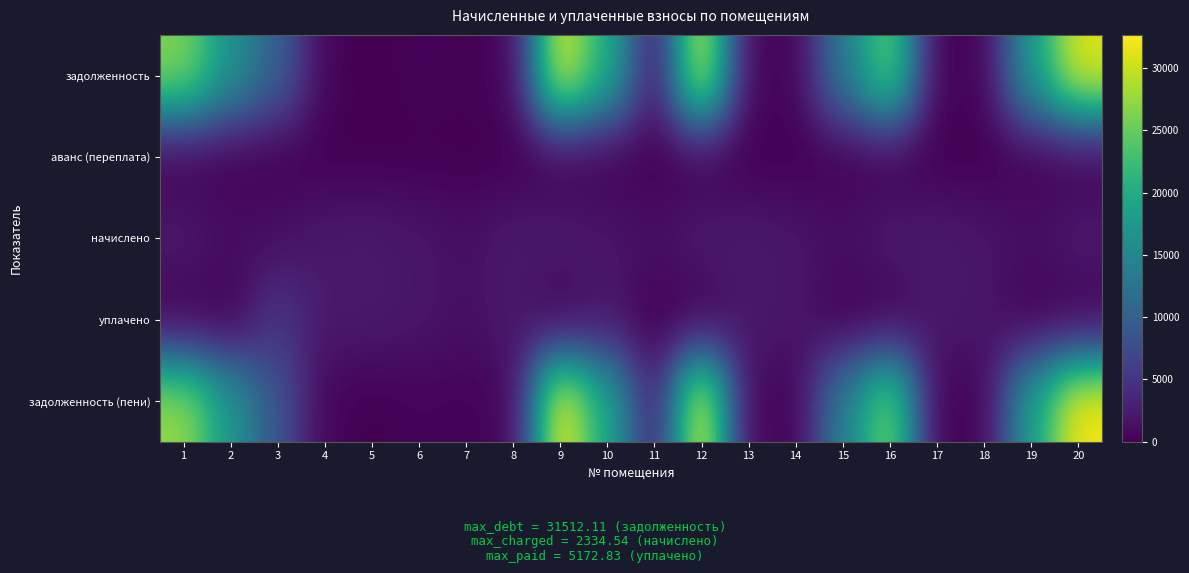

Which series changed the most between 6 and 19?

задолженность (пени)